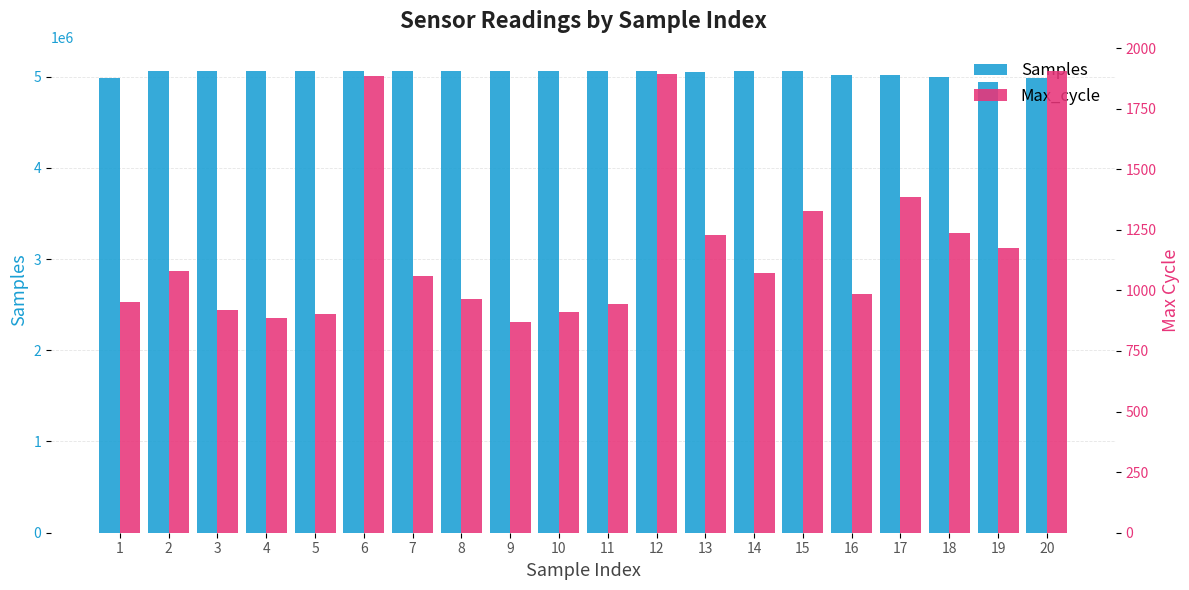

True or false: Samples has a value of 7350215 at 14.

False